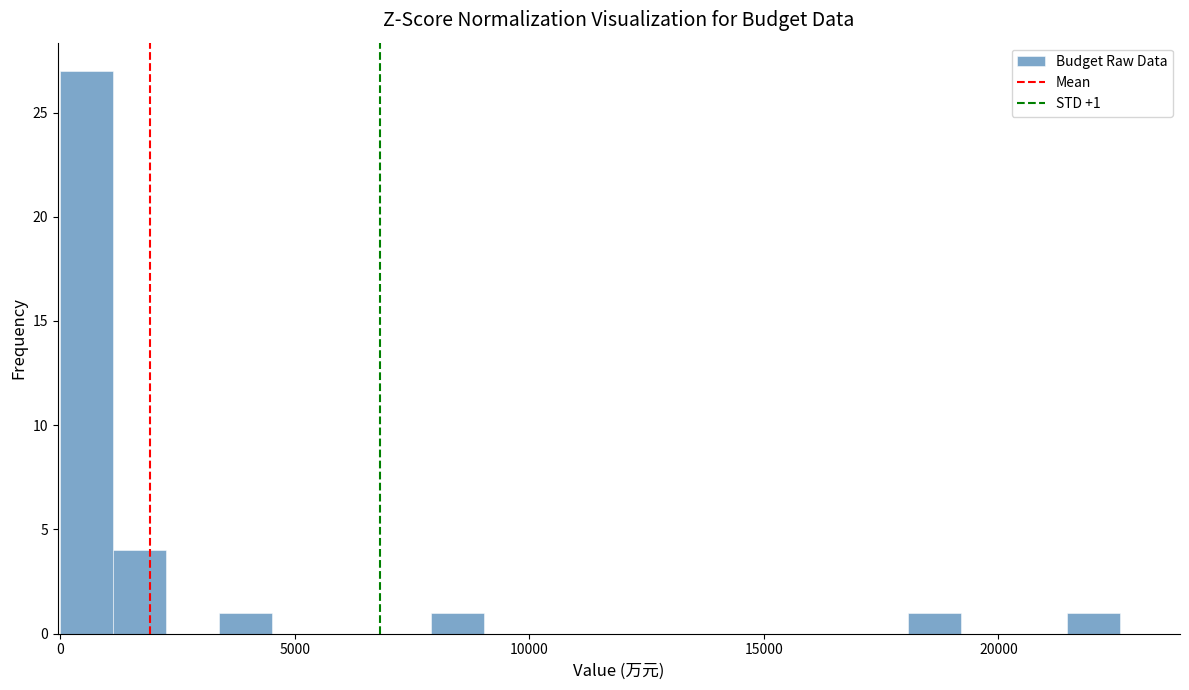

Around what value on the x-axis is the tallest bar? Give the approximate position of its centre, as read against the axis.

500